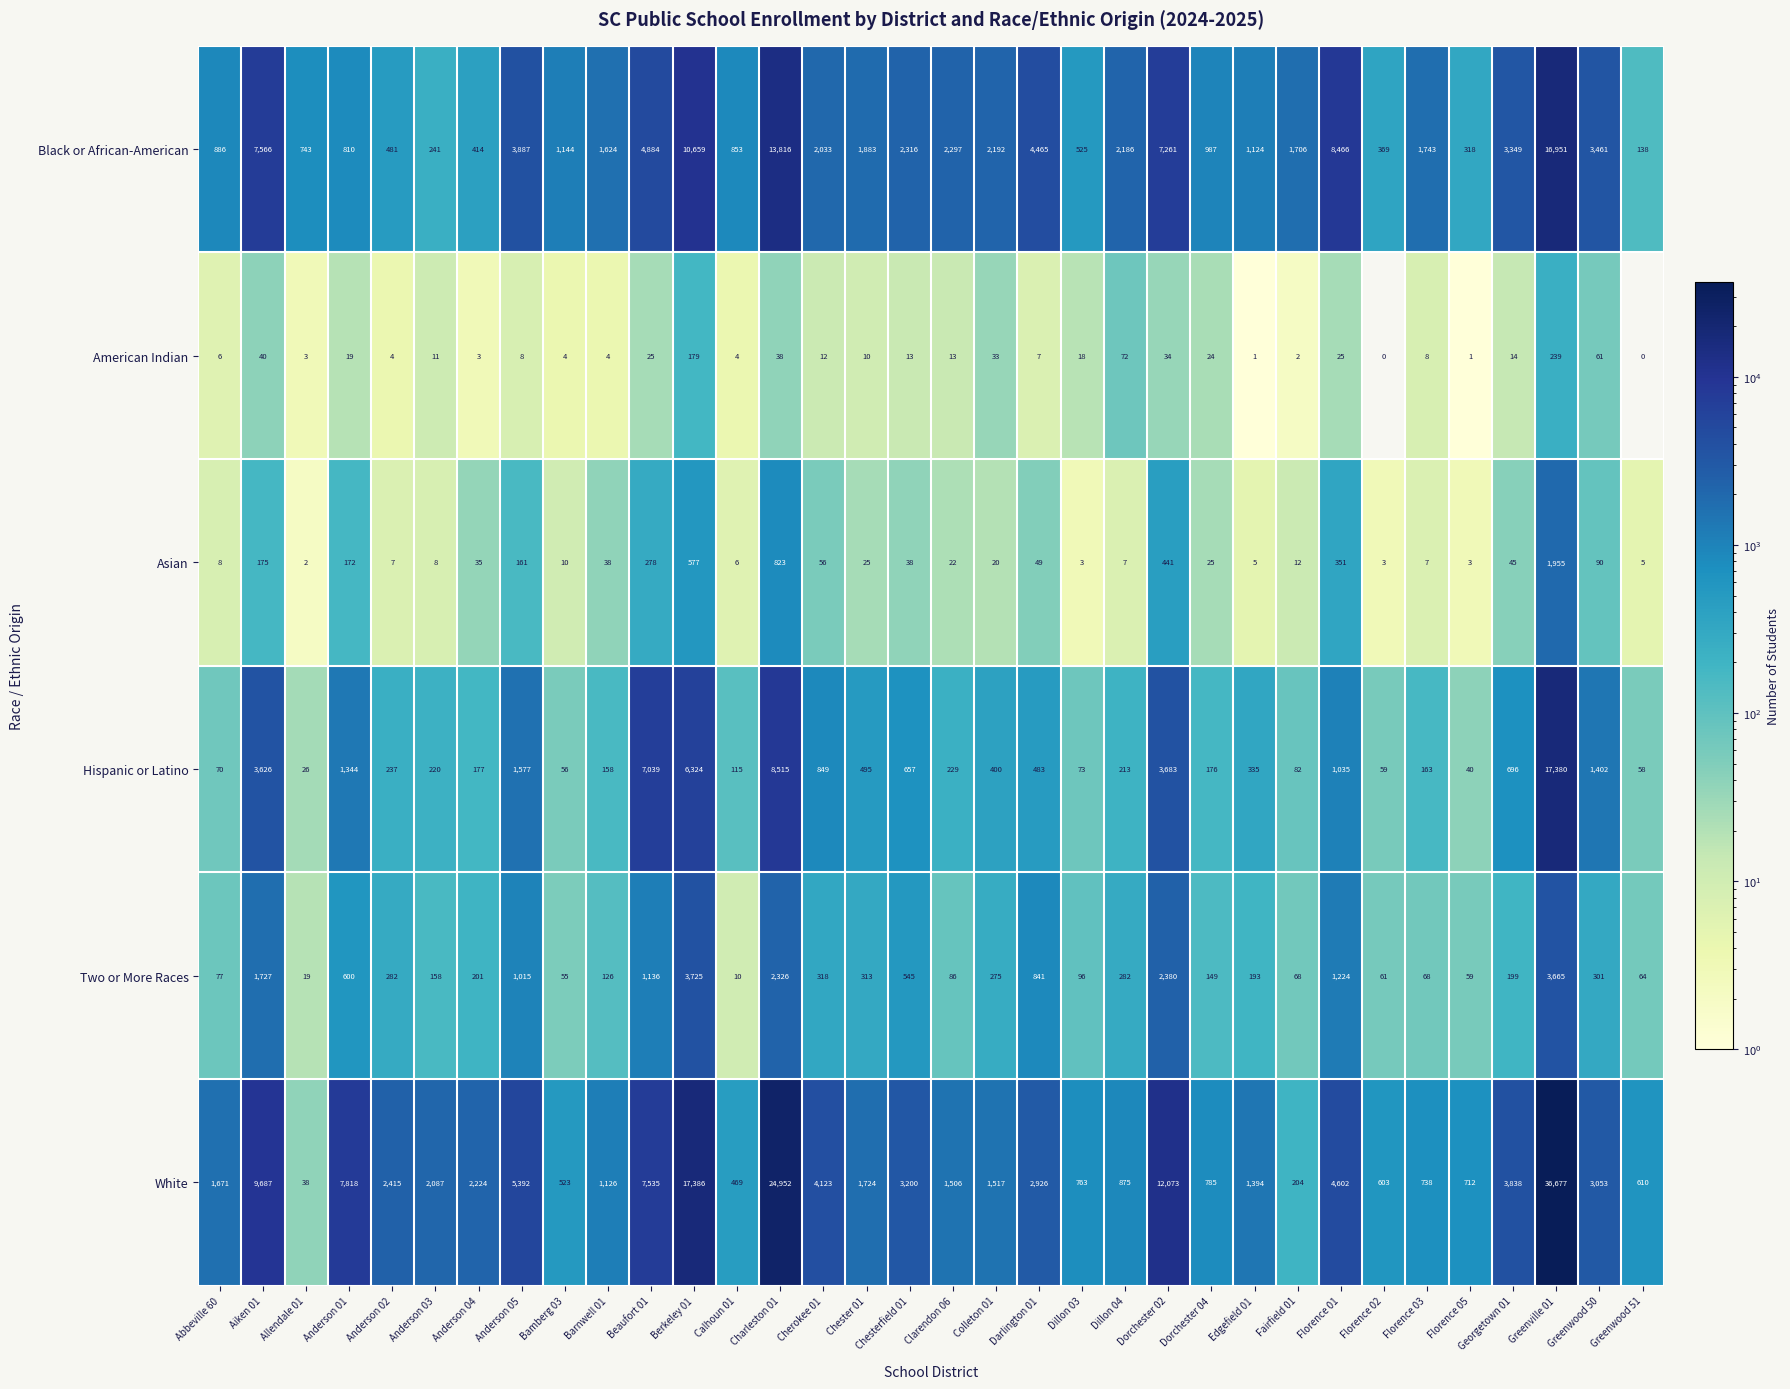

Which category has the highest value across all series?

Greenville 01